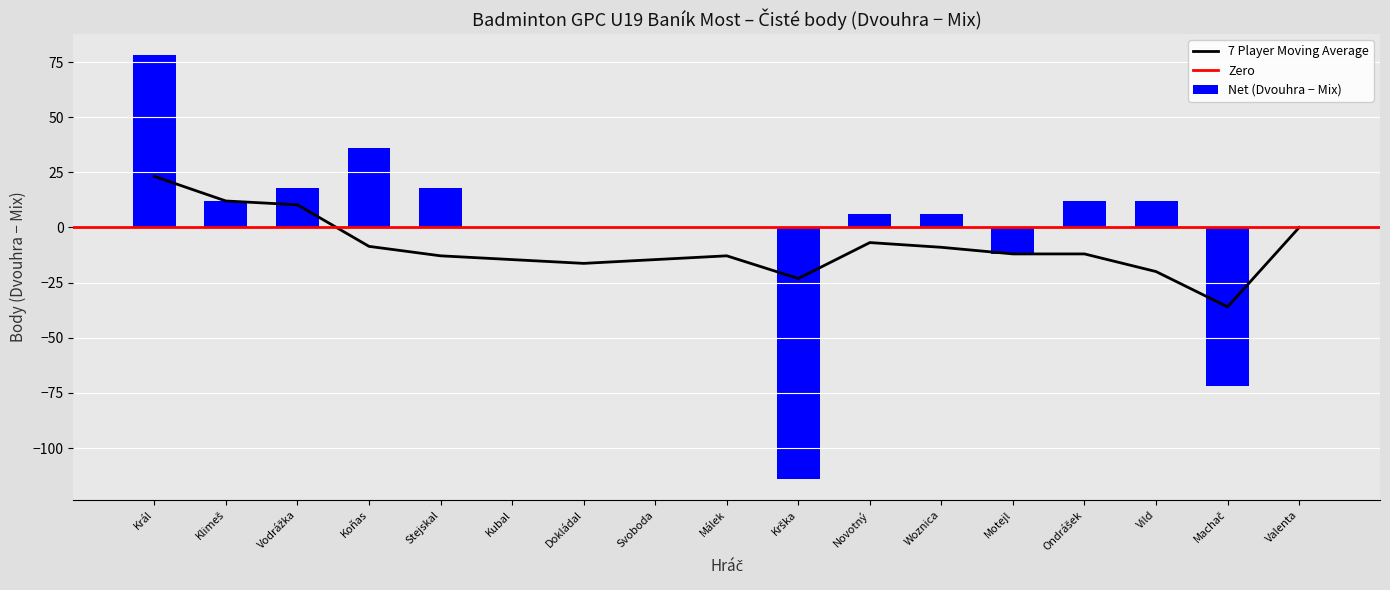

The 7 Player Moving Average series shows -12.9 at Stejskal. True or false?

True